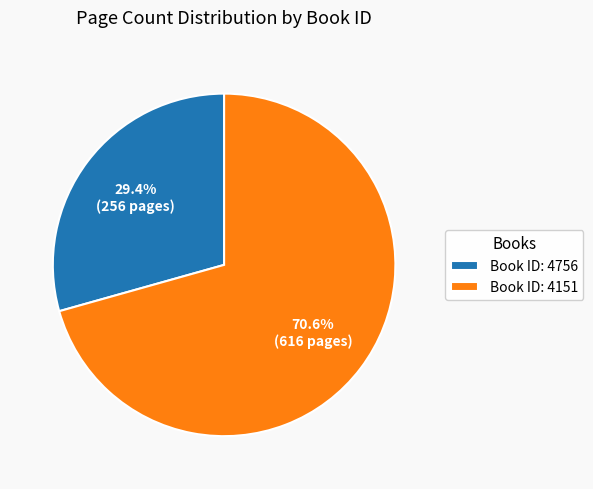

How many segments does this pie chart have?

2